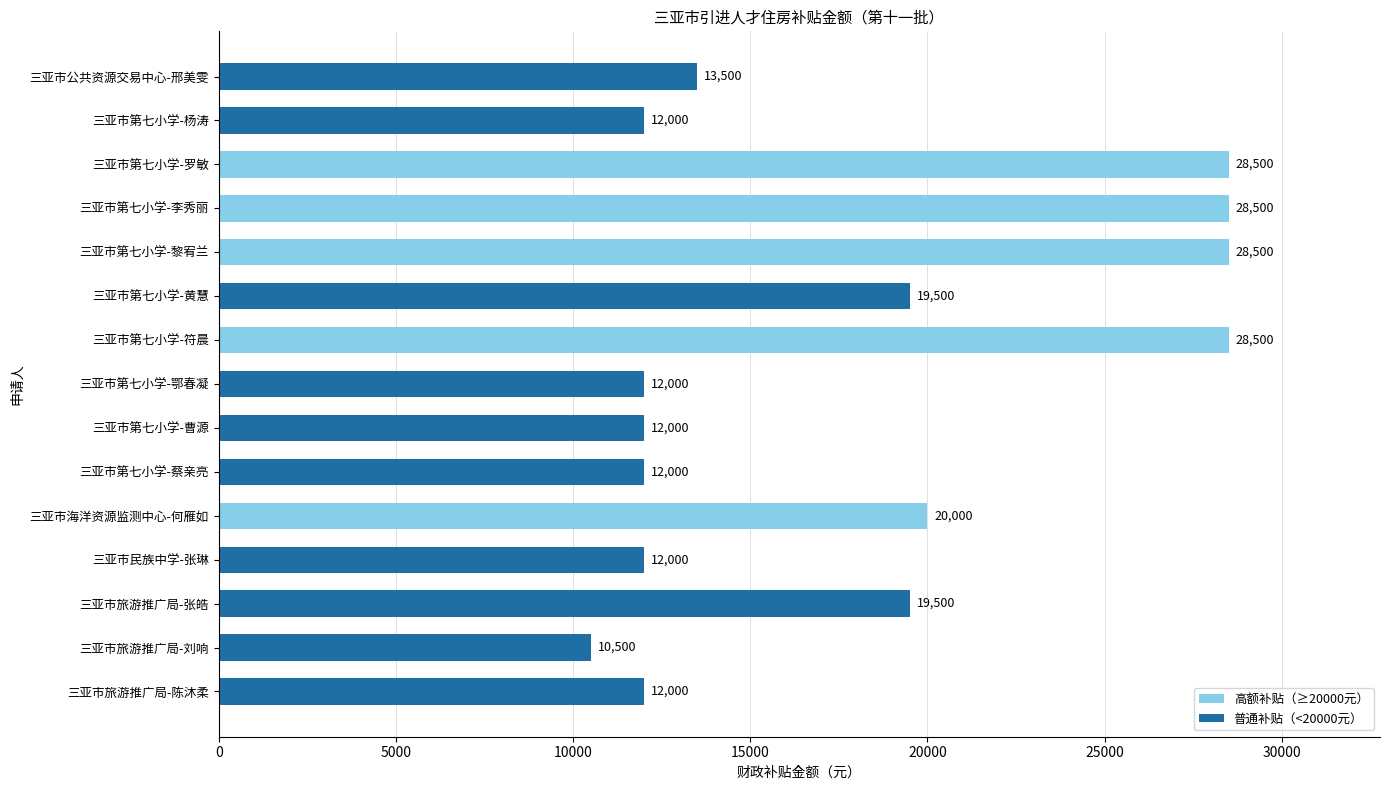

What is the sum of all values?

269000